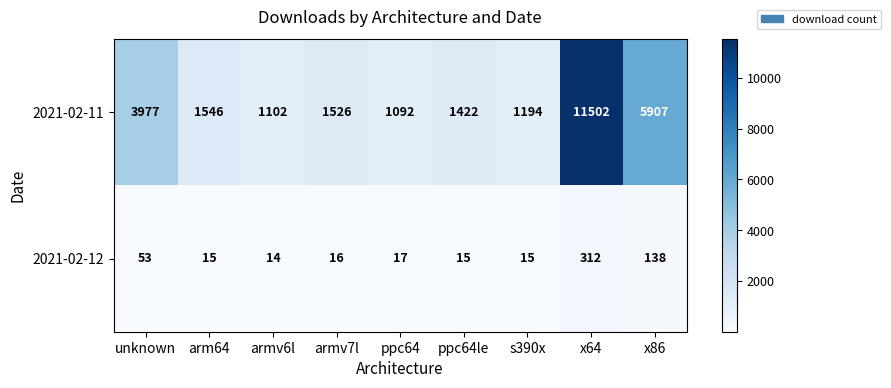

Rank the series at ppc64 from highest to lowest value.

2021-02-11, 2021-02-12